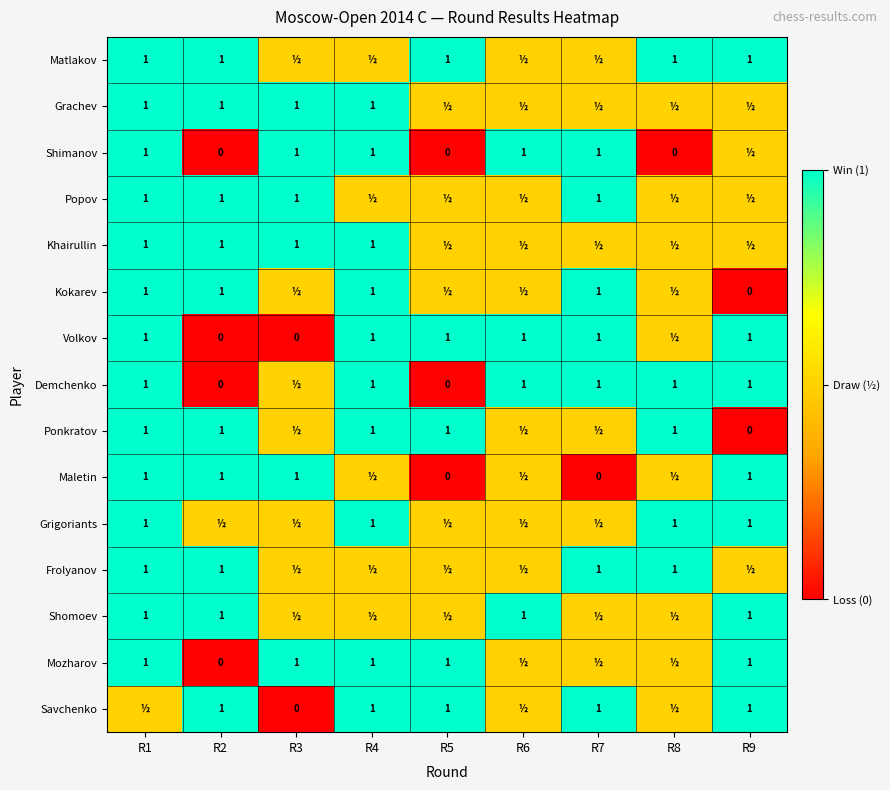

Is it true that Volkov equals 1.0 at R1?

True